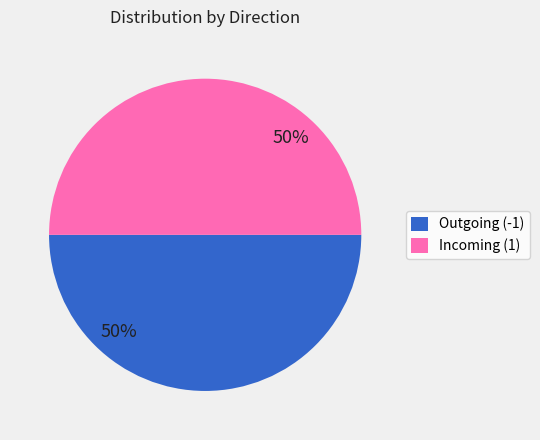

To the nearest percent, what is the average slice percentage?

50%